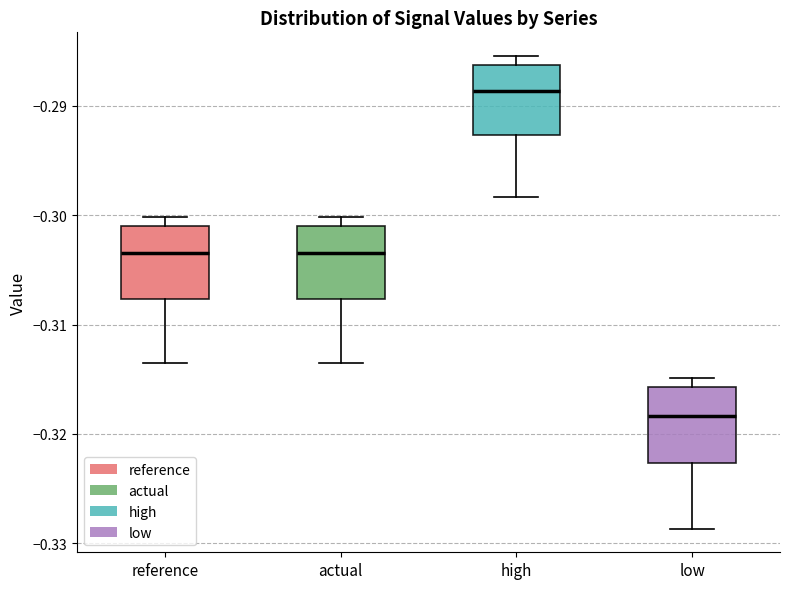

Reading left to right, read every box against the y-axis: the position of its median line, the range the box covers, and the ends of its whiskers. The values are not printed on the chart, so give them approximately, as read against the axis.

reference: median -0.303, box -0.308 to -0.301, whiskers -0.313 to -0.300
actual: median -0.303, box -0.308 to -0.301, whiskers -0.313 to -0.300
high: median -0.289, box -0.293 to -0.286, whiskers -0.298 to -0.285
low: median -0.318, box -0.323 to -0.316, whiskers -0.329 to -0.315